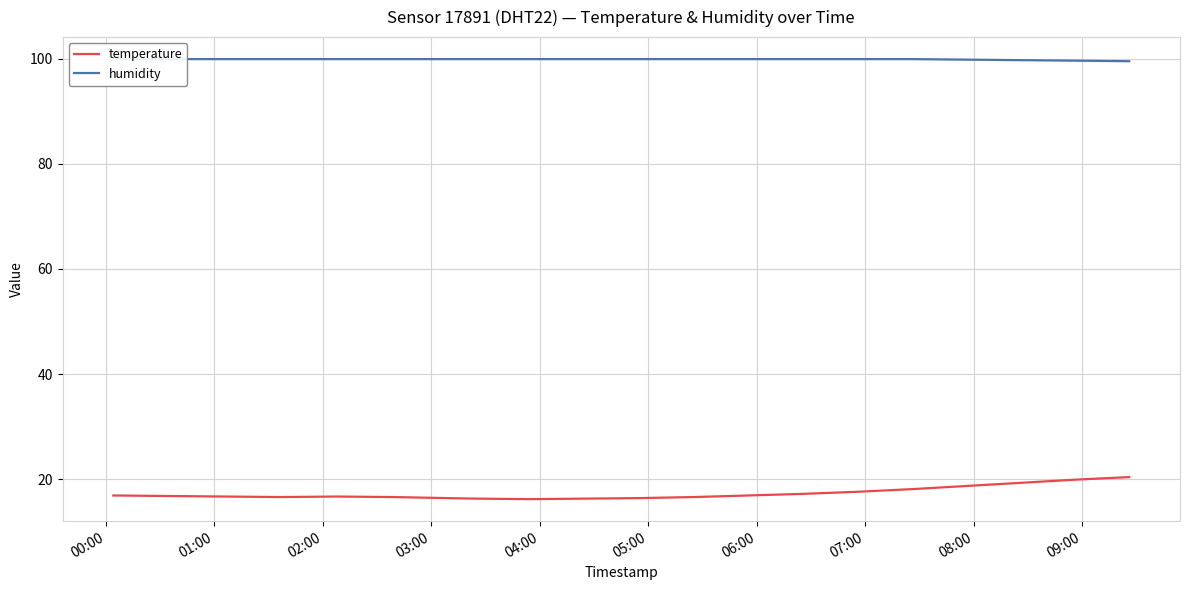

What is the highest value of the temperature series?

20.4